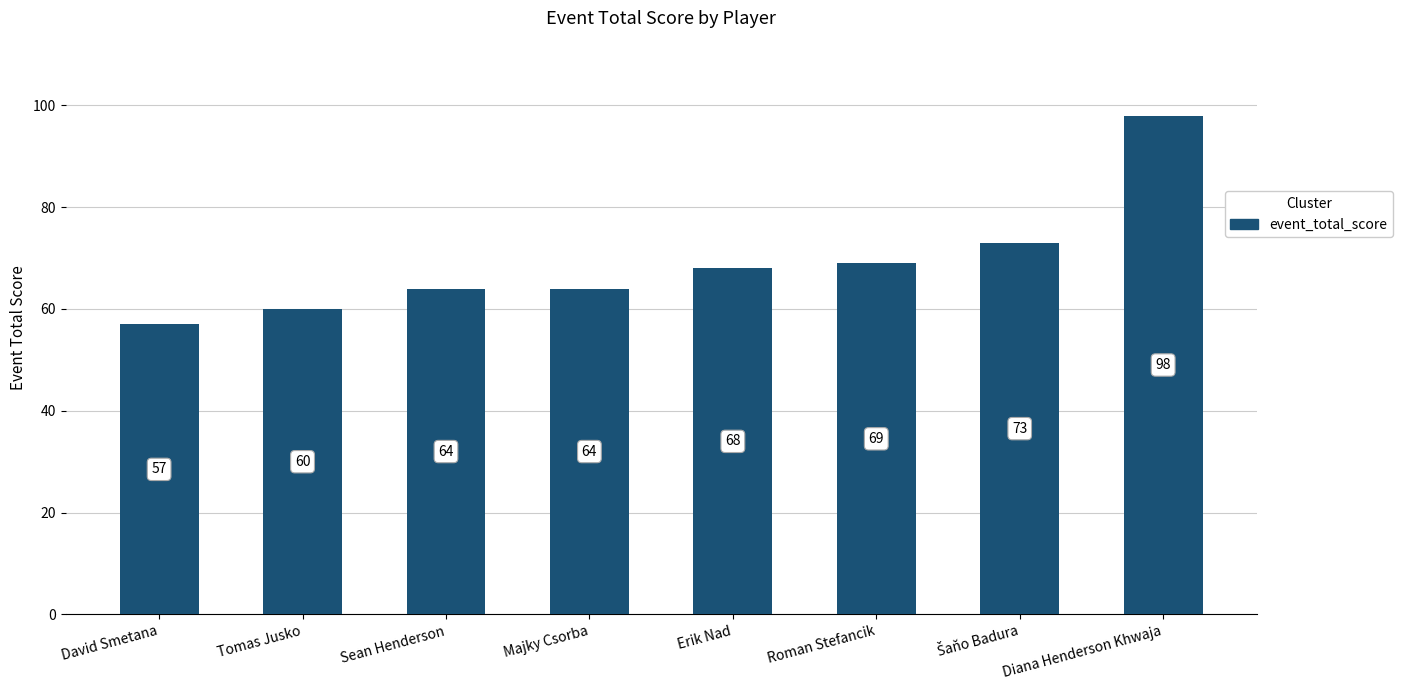

What is the average value?

69